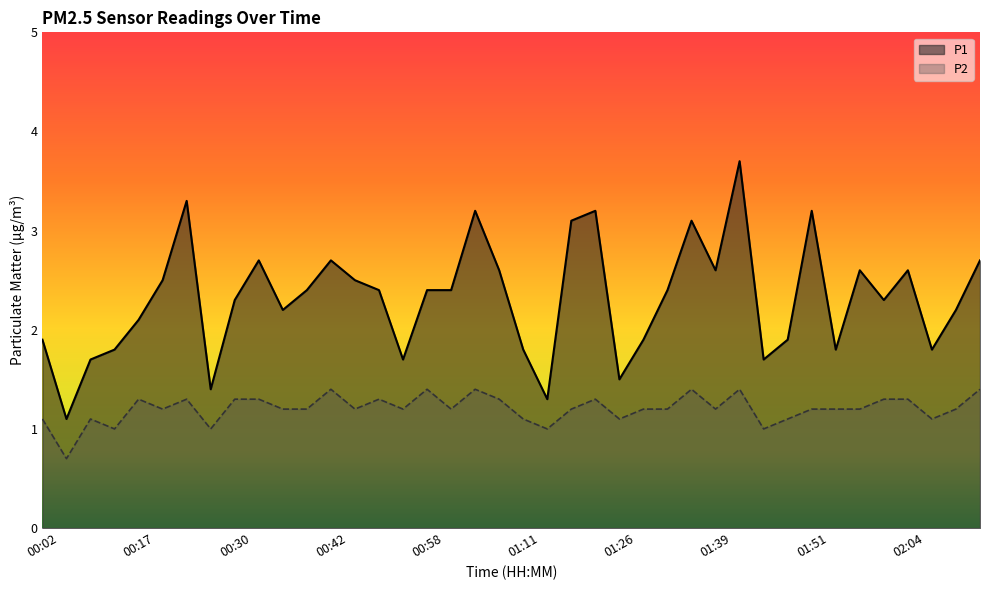

True or false: P1 has a value of 1.4 at 01:39.

False